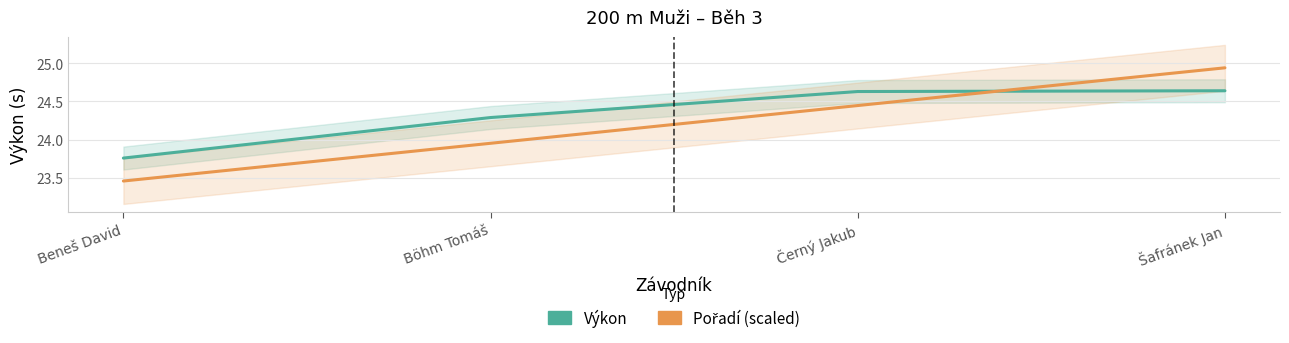

Between Beneš David and Šafránek Jan, which series saw the biggest shift?

Pořadí (scaled)